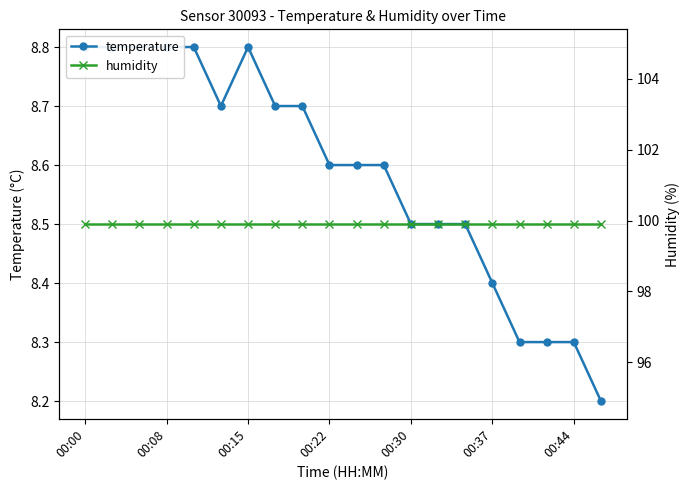

Does the chart have visible grid lines?

Yes